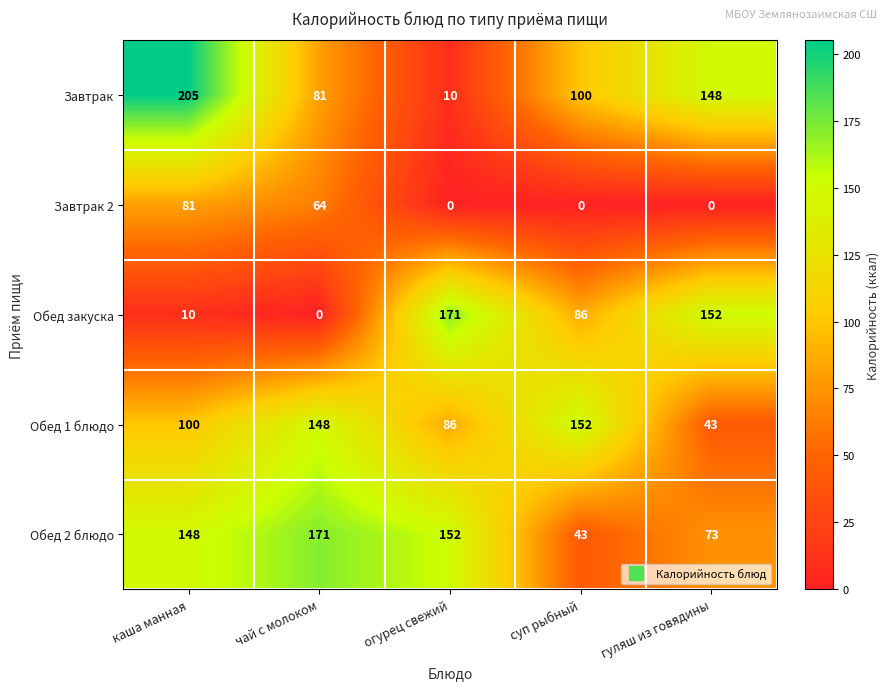

Is it true that Обед 1 блюдо equals 86 at огурец свежий?

True